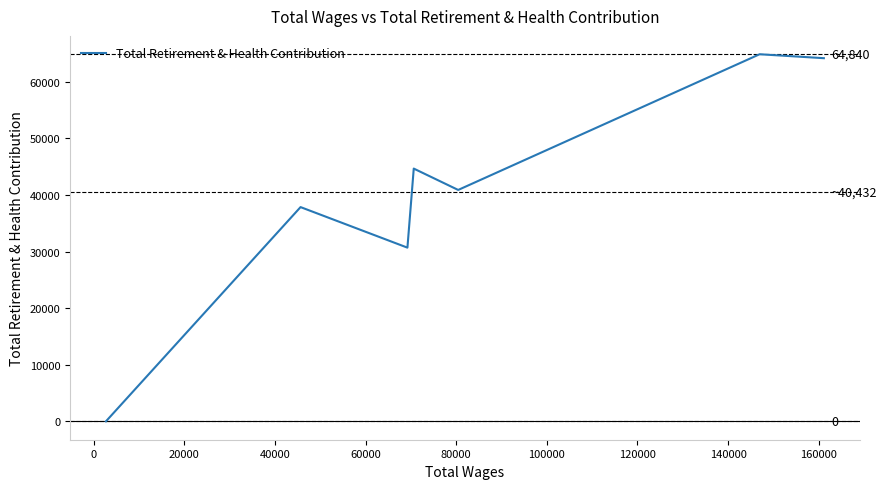

How many categories are shown in the chart?

7